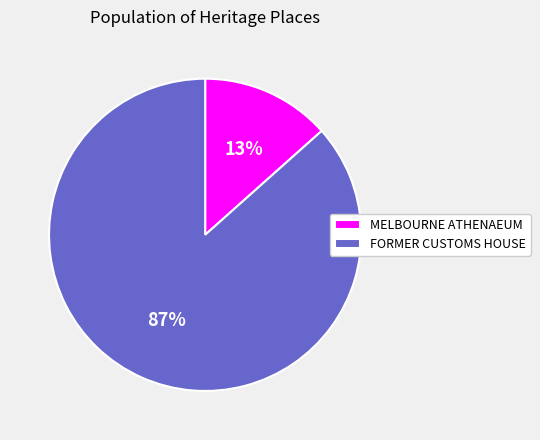

What percentage is the FORMER CUSTOMS HOUSE slice, to the nearest percent?

87%